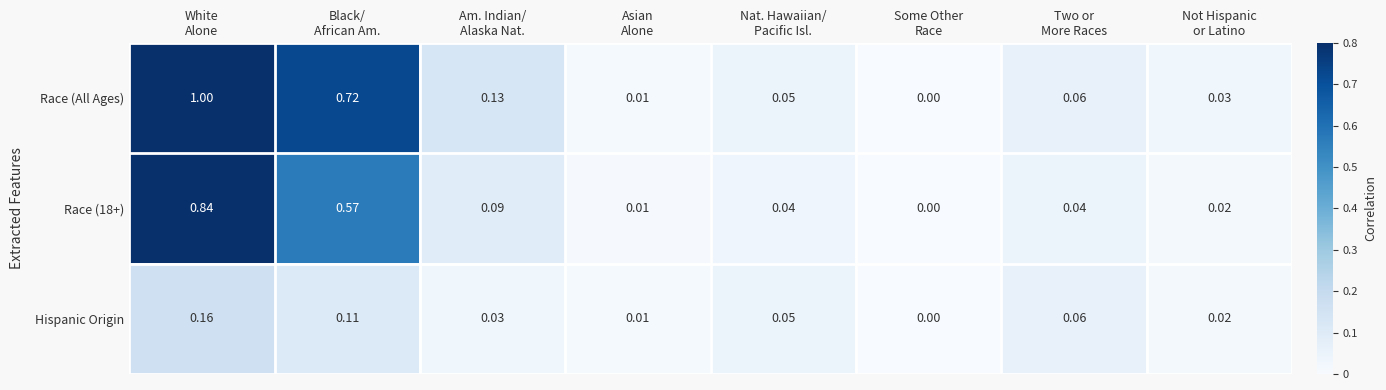

Which series has the largest range (max minus min)?

Race (All Ages)